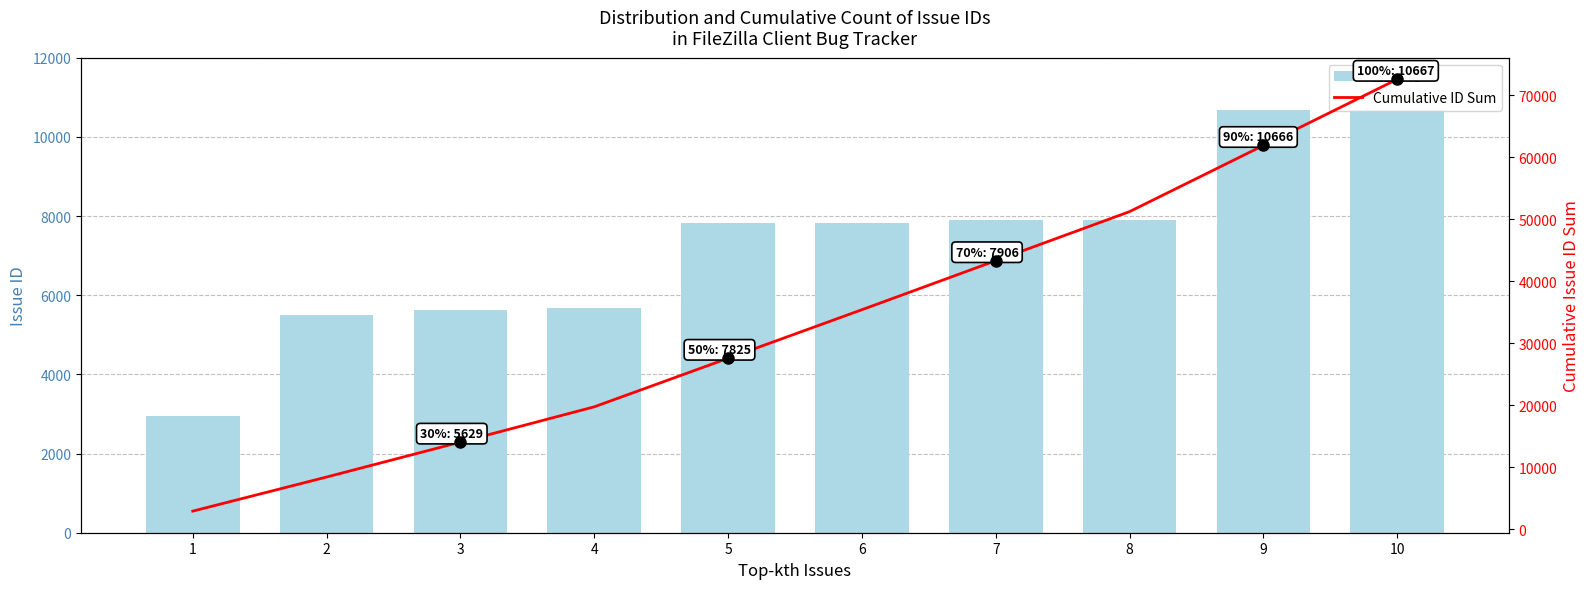

What is the sum of all Issue ID values?

72573